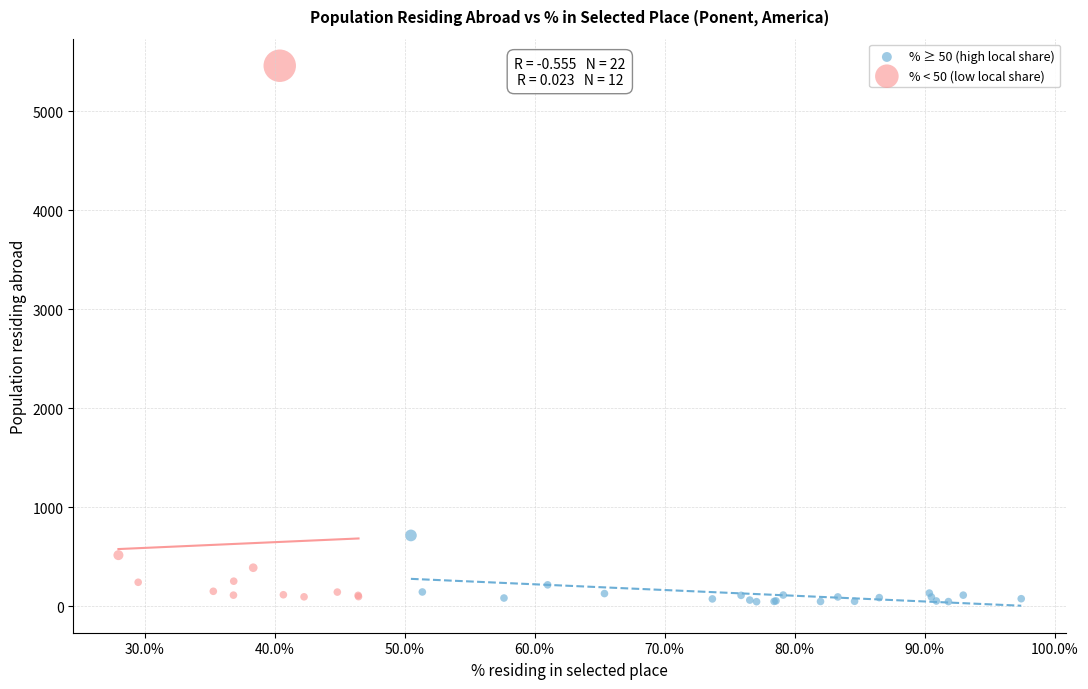

Which series contains the highest Y value?

% < 50 (low local share)